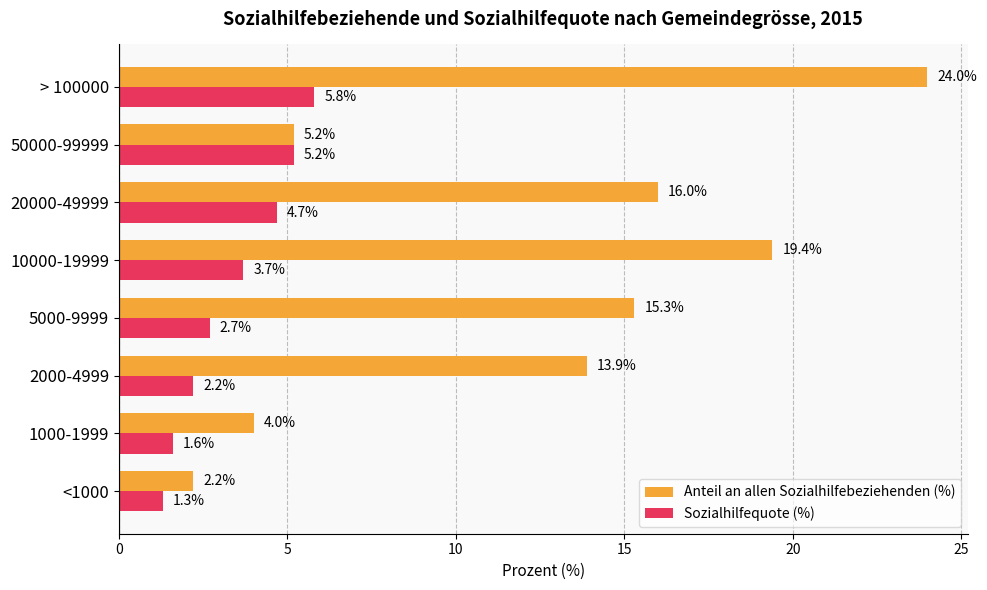

Between 20000-49999 and 50000-99999, which series saw the biggest shift?

Anteil an allen Sozialhilfebeziehenden (%)